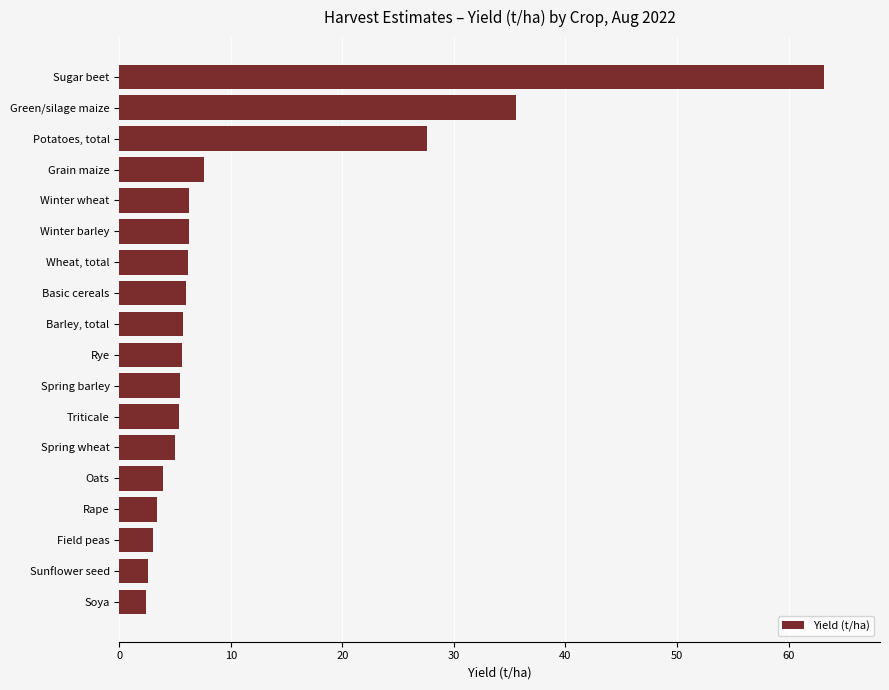

The chart shows a value of 11.2 at Winter wheat. True or false?

False